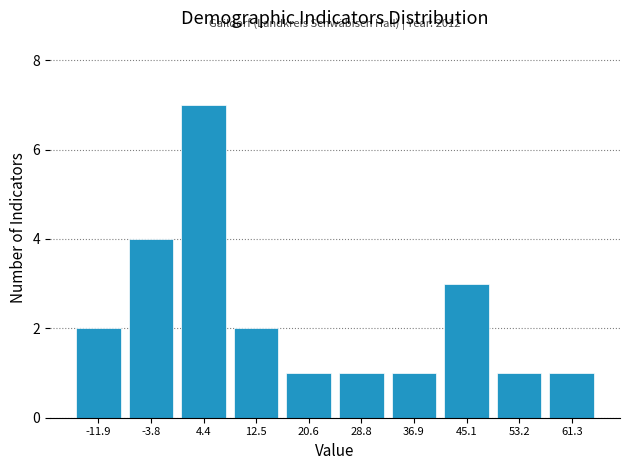

Over which range of the x-axis is the bar tallest?

0 to 8